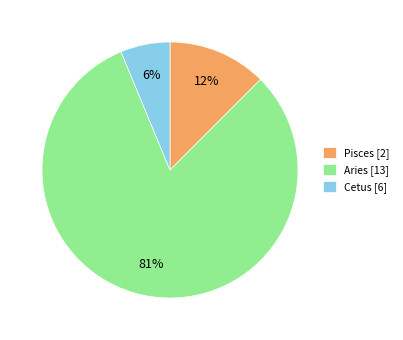

Count the number of slices in the pie.

3